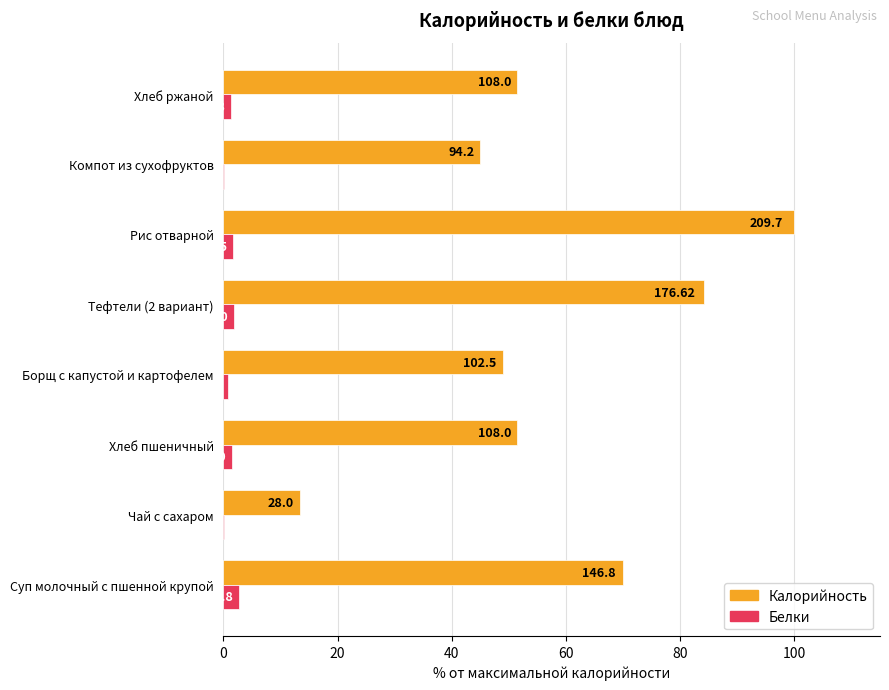

What are all the series names shown in the legend?

Калорийность, Белки